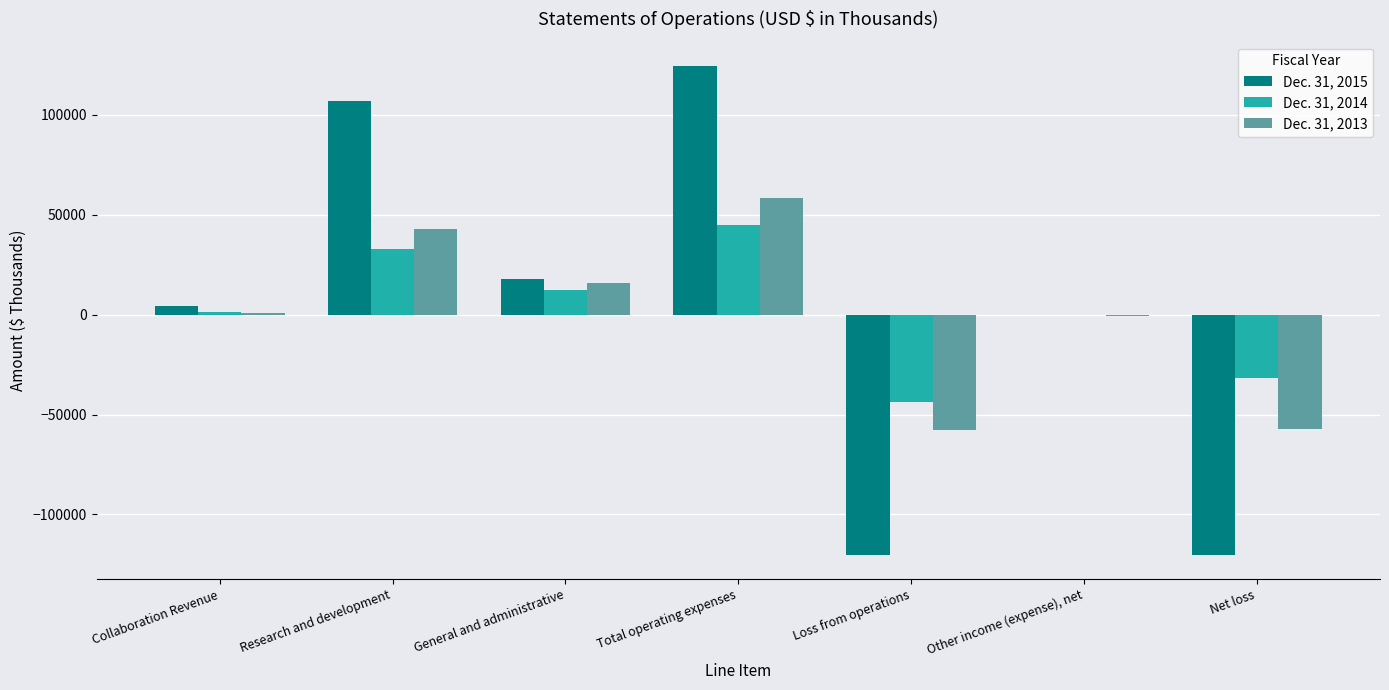

Which series changed the most between General and administrative and Loss from operations?

Dec. 31, 2015